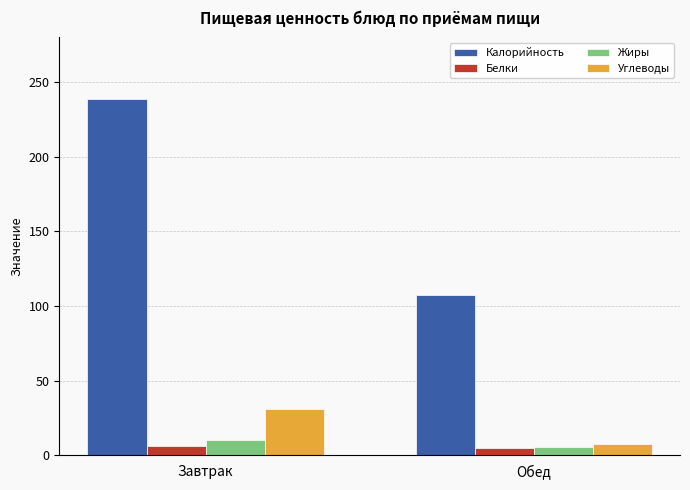

The value of Калорийность at Завтрак is 239.1. True or false?

True